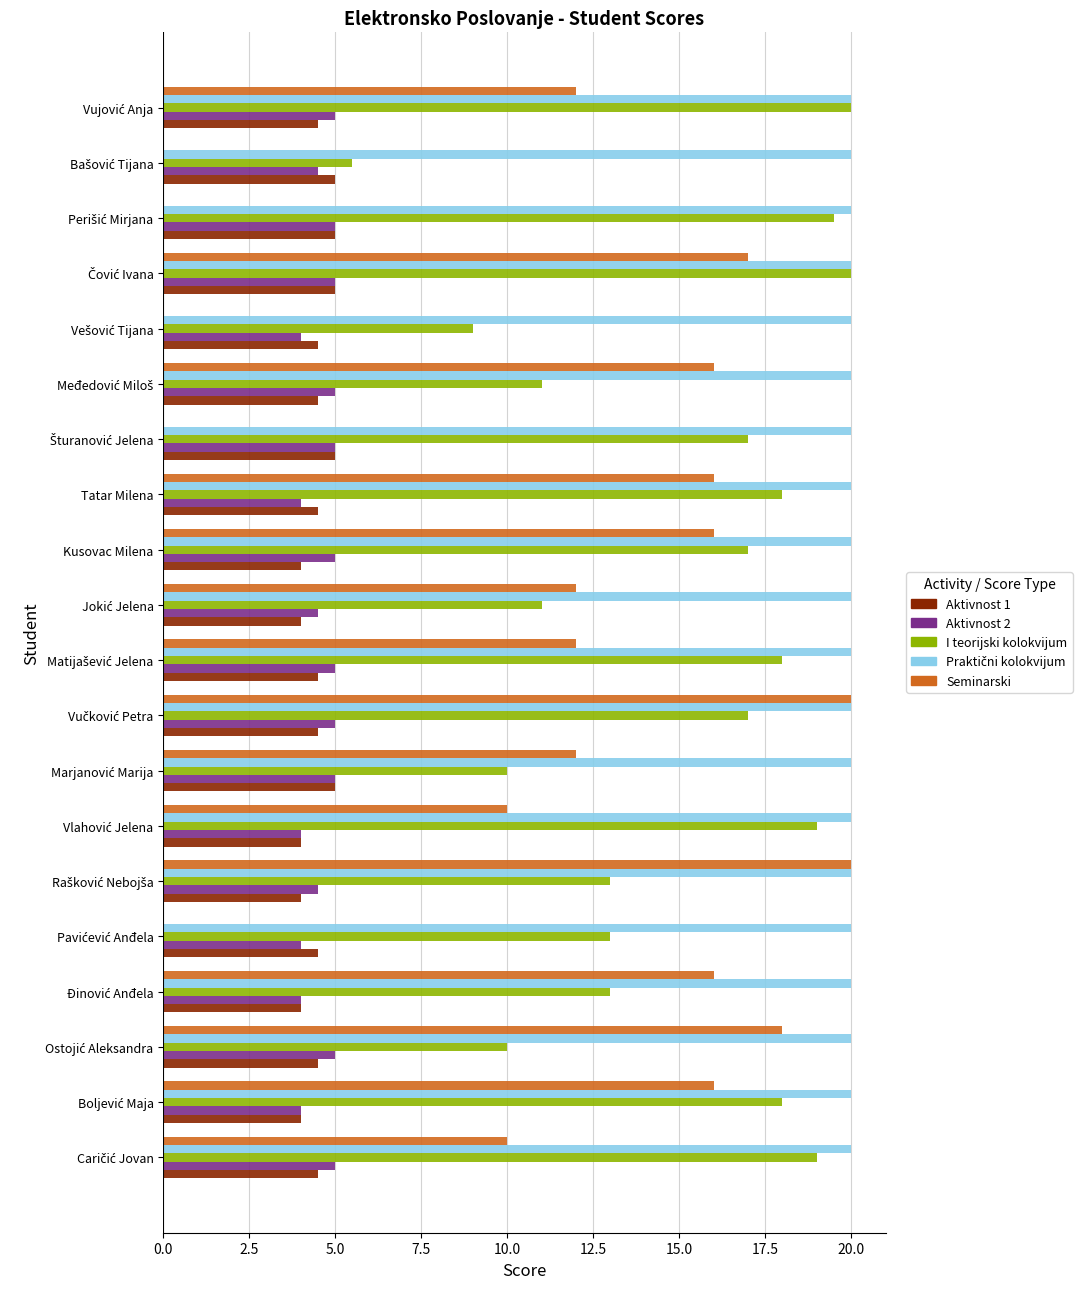

What is the average value of the Aktivnost 1 series?

4.5